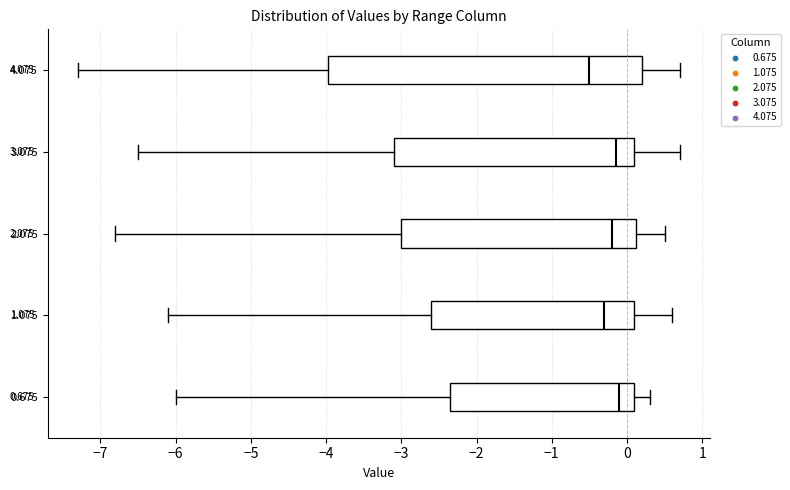

Which box's median line is the furthest to the left?

4.075